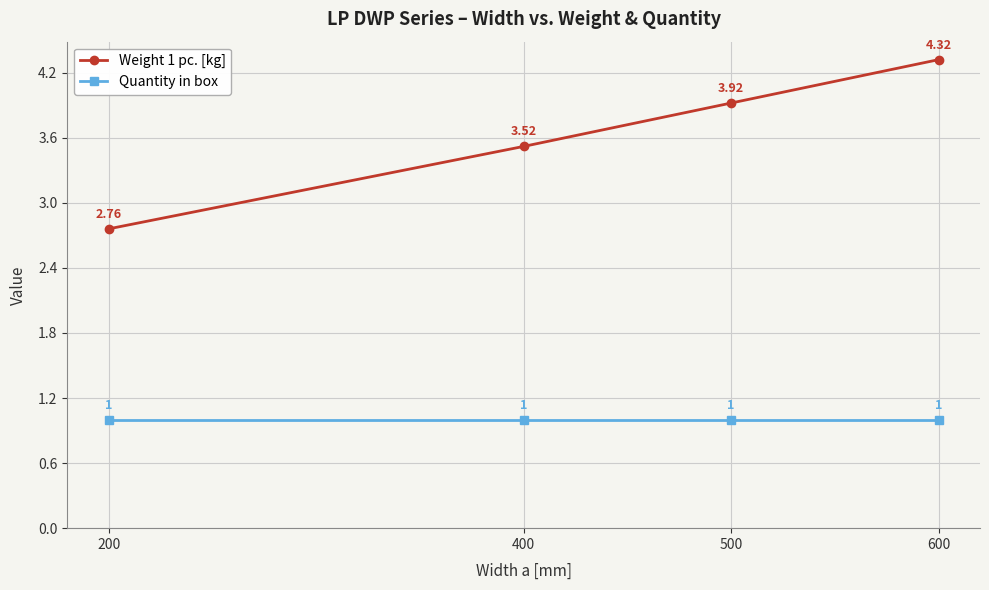

Which series changed the most between 200 and 400?

Weight 1 pc. [kg]